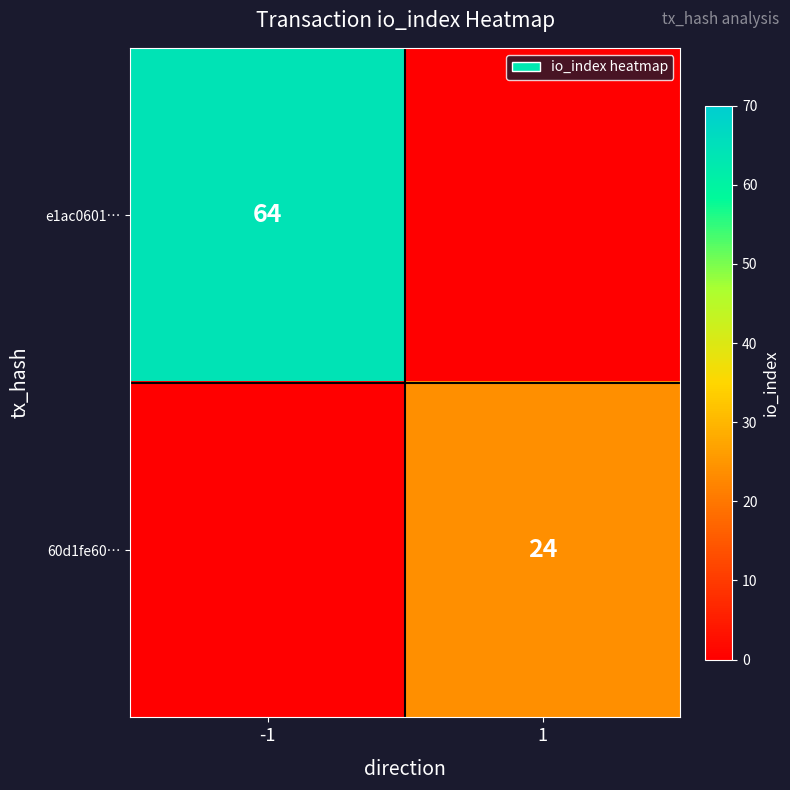

Is it true that 60d1fe60… equals 31 at 1?

False